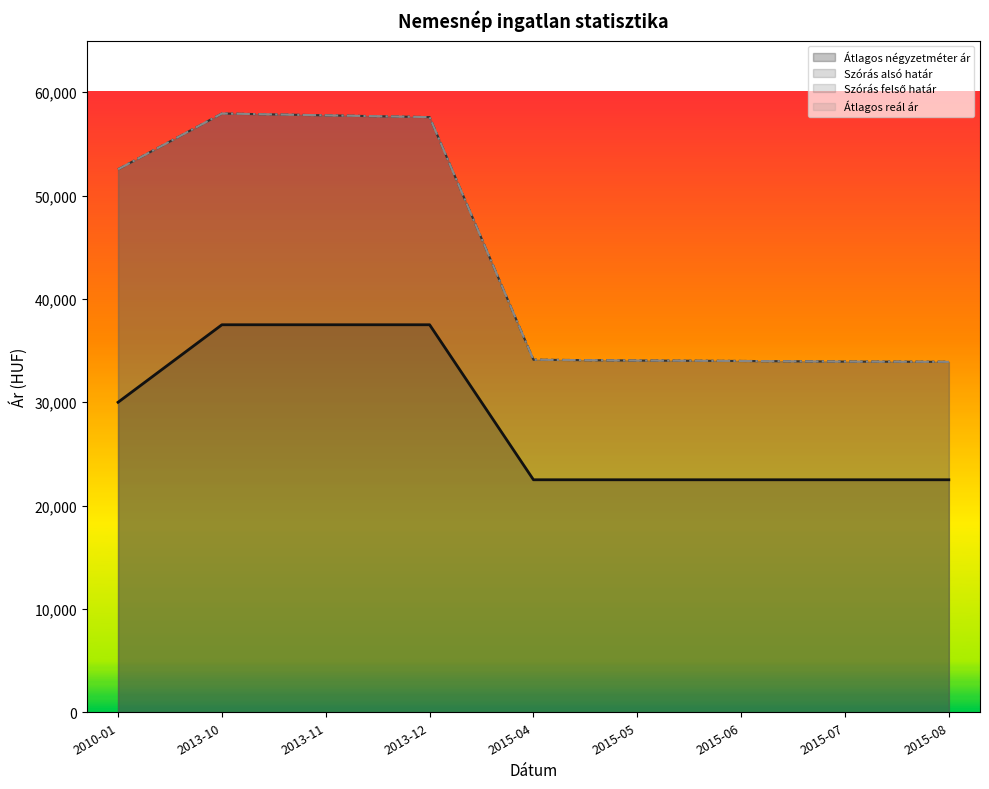

At 2015-08, list the series in order from largest to smallest.

Szórás alsó határ, Szórás felső határ, Átlagos reál ár, Átlagos négyzetméter ár